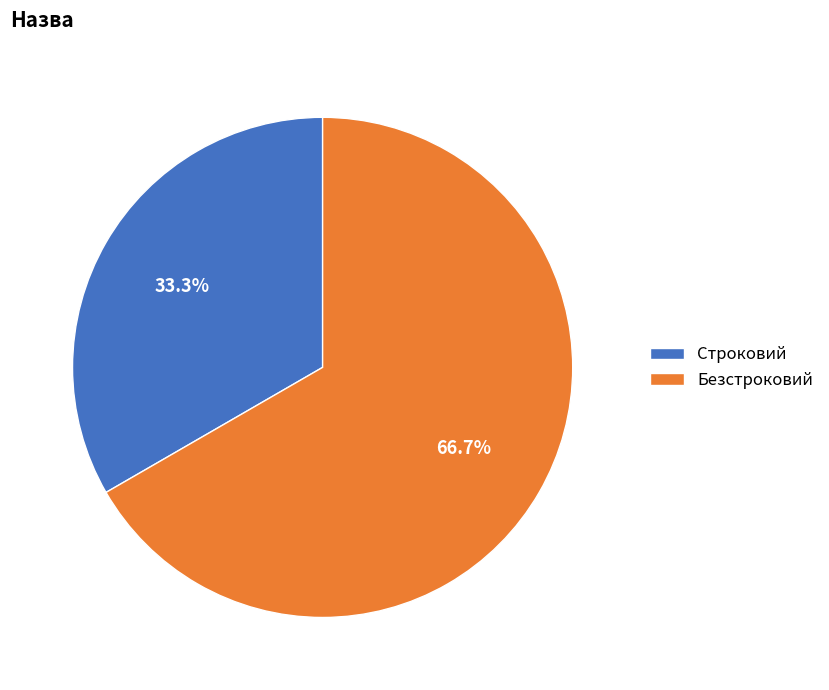

What percentage is the Безстроковий slice, to the nearest percent?

67%